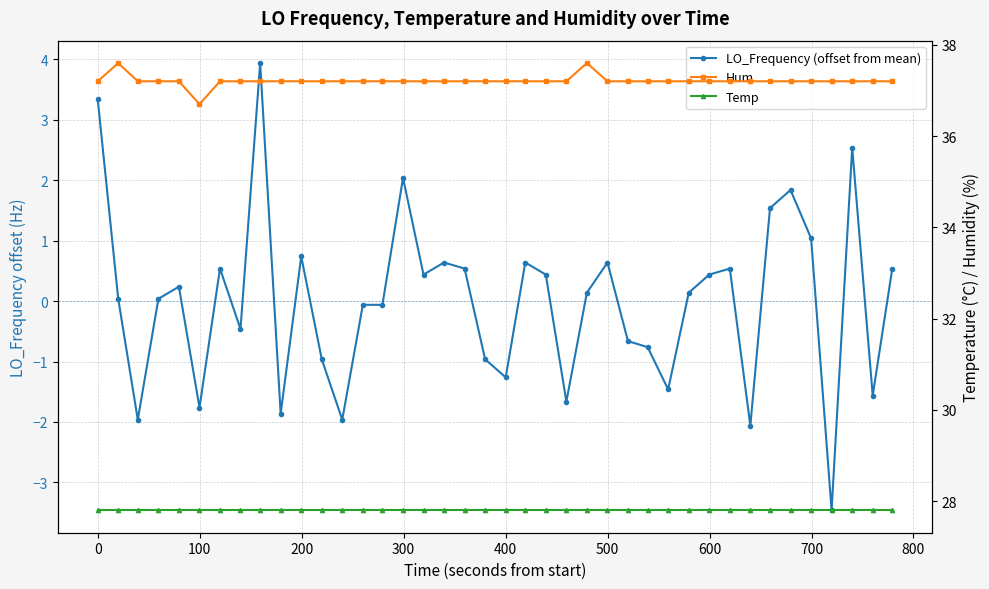

The LO_Frequency (offset from mean) series shows 0.1 at 0. True or false?

False